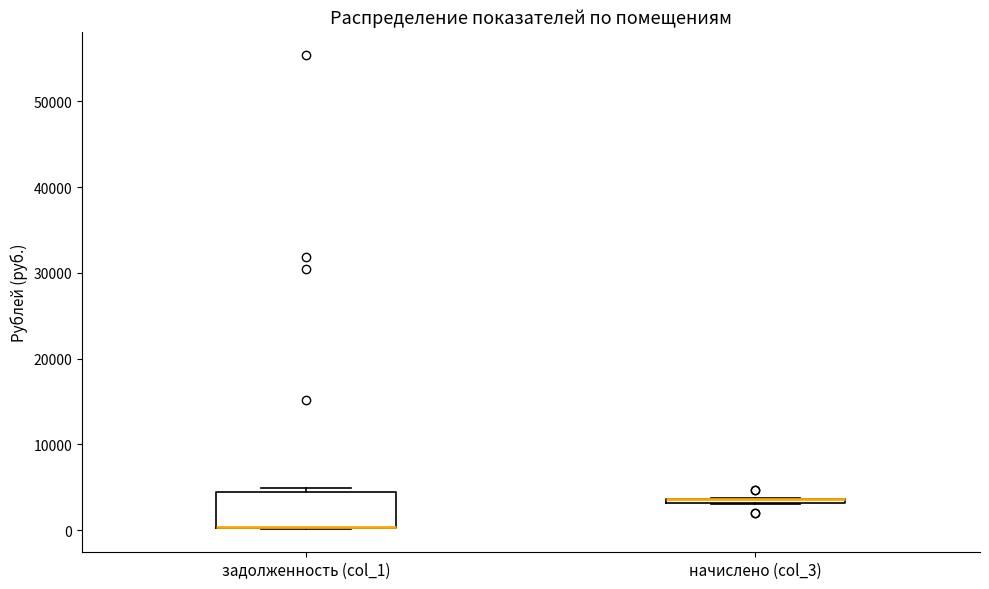

Which box is the tallest, from its lower edge to its upper edge?

задолженность (col_1)